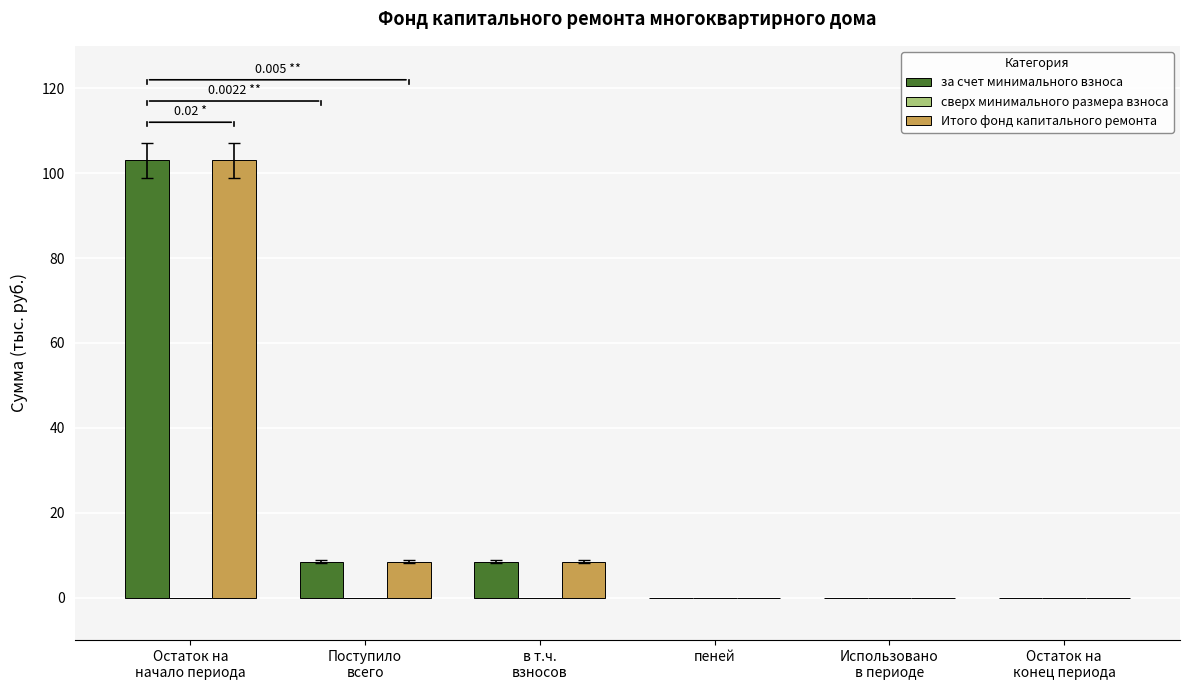

The value of за счет минимального взноса at Использовано
в периоде is 0.0. True or false?

True